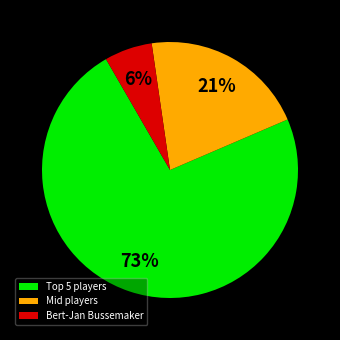

Between Bert-Jan Bussemaker and Mid players, which is larger?

Mid players